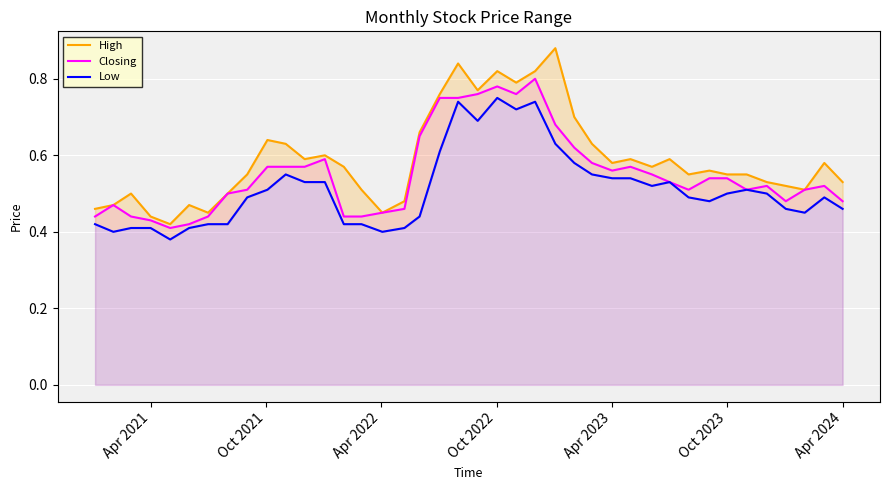

Rank the series by their average value, from highest to lowest.

High, Closing, Low